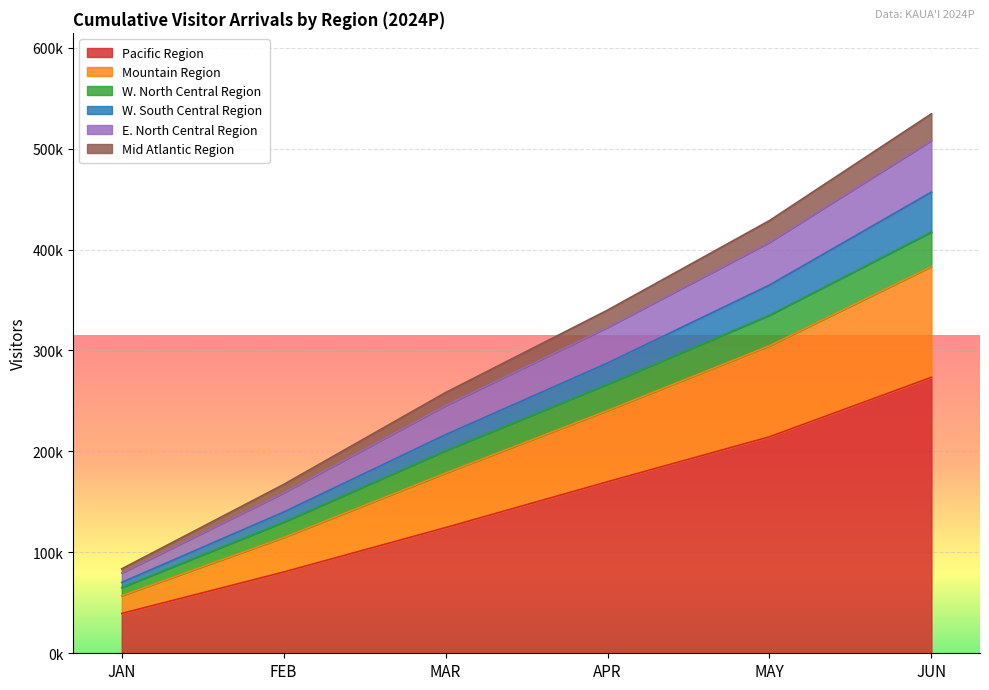

True or false: Pacific Region and E. North Central Region cross at least once.

False